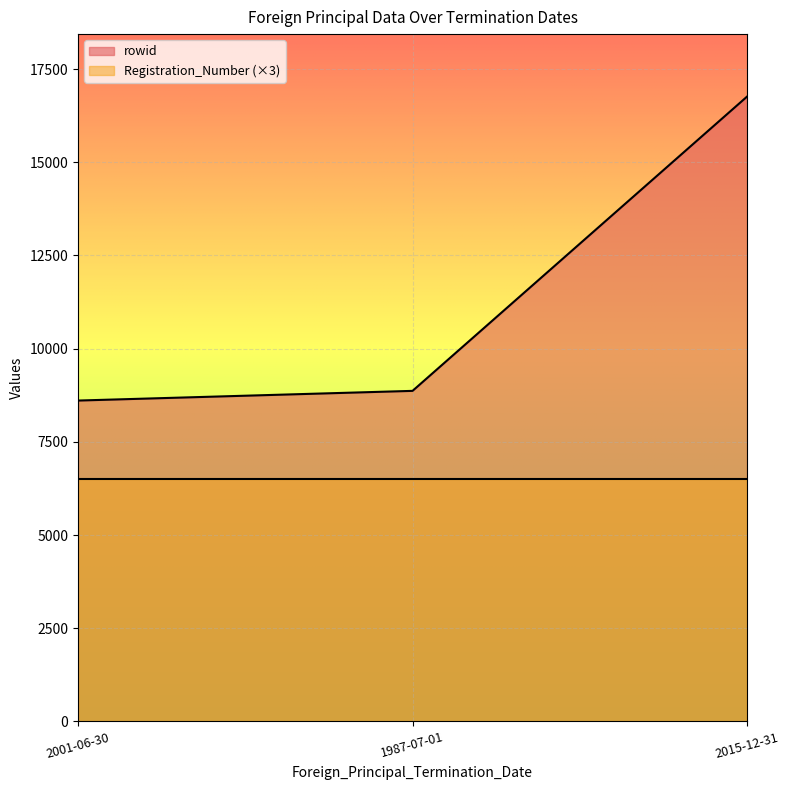

What is the greatest value displayed?

16763